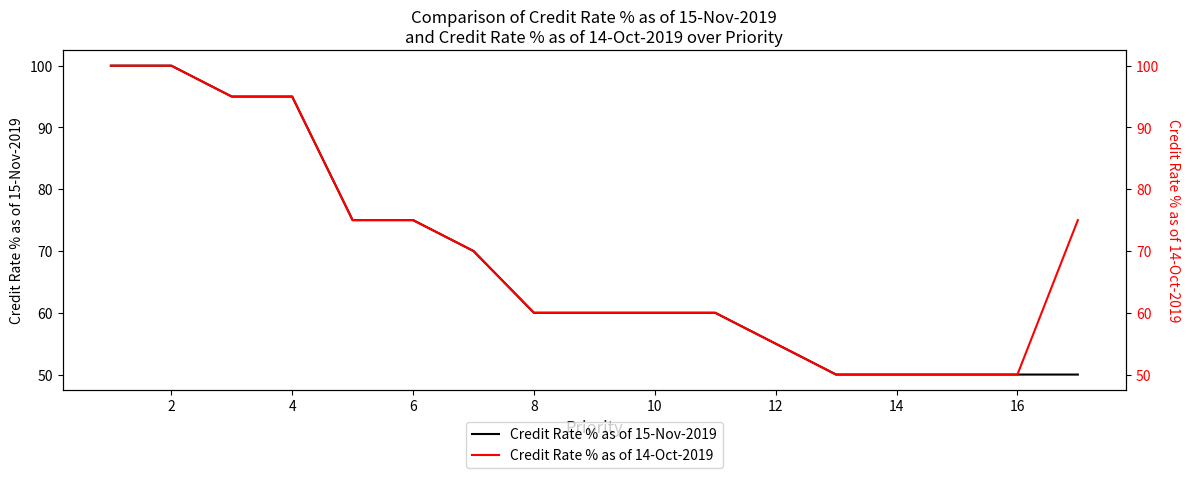

Is it true that Credit Rate % as of 15-Nov-2019 equals 114.6 at 6?

False